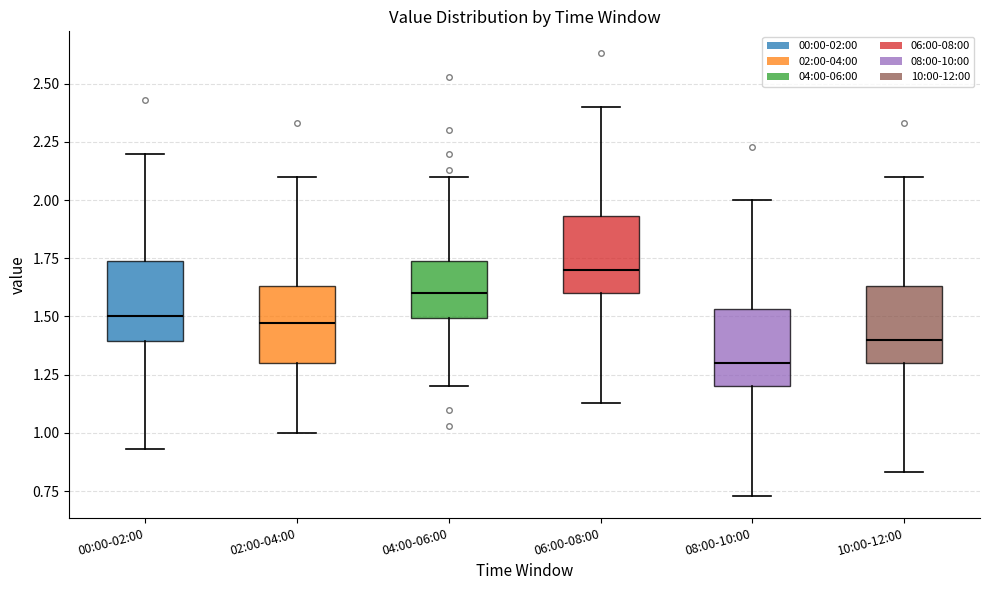

Where does the lower whisker of the box for 06:00-08:00 end on the y-axis? The values are not printed on the chart, so give them approximately, as read against the axis.

1.15